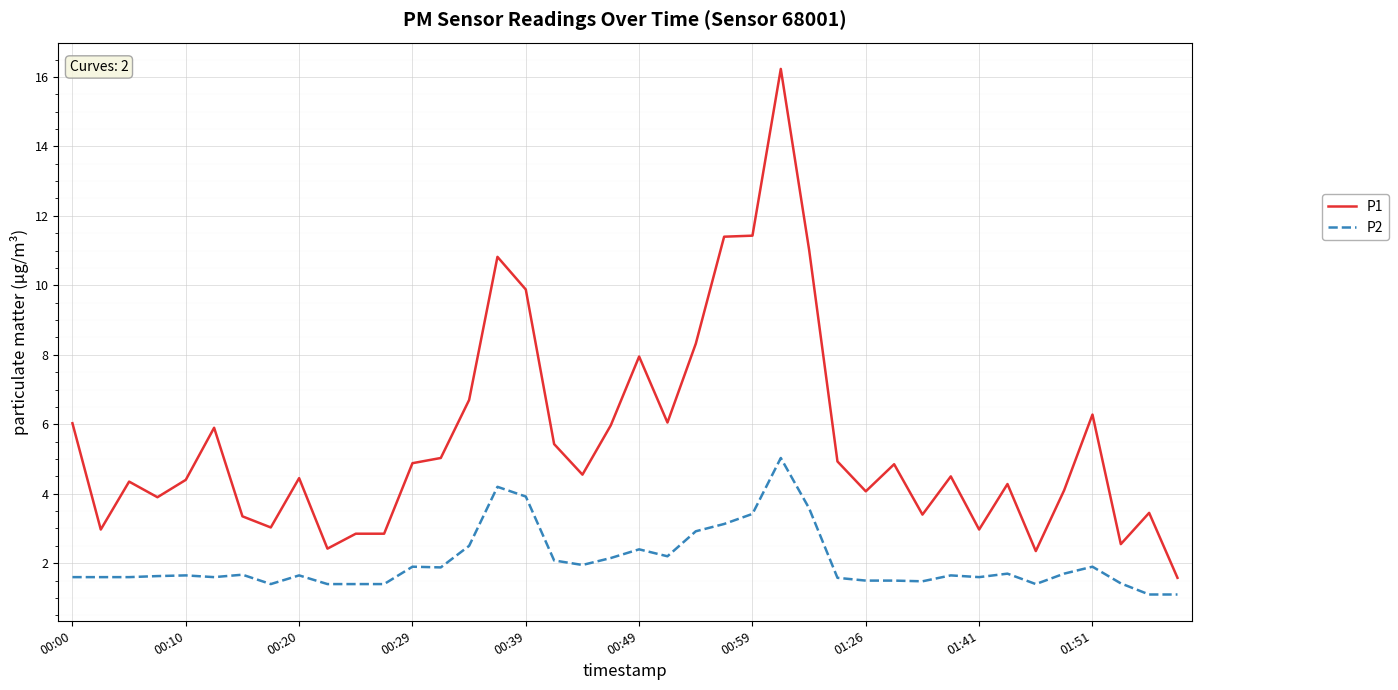

True or false: P2 and P1 cross at least once.

False